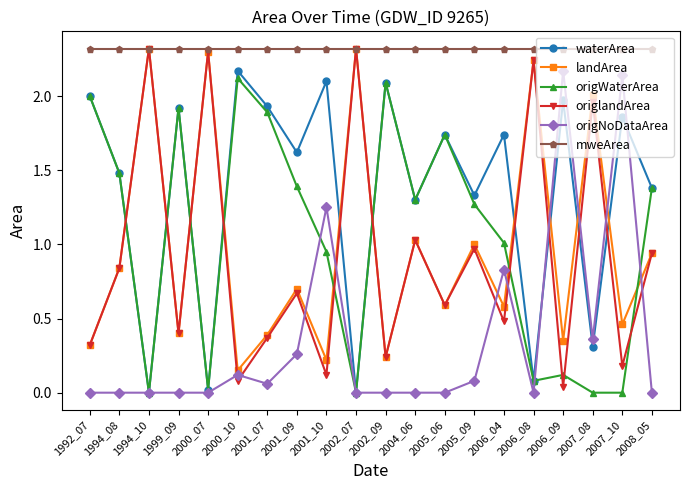

Which series ends up on top after the final intersection of origWaterArea and origlandArea?

origWaterArea